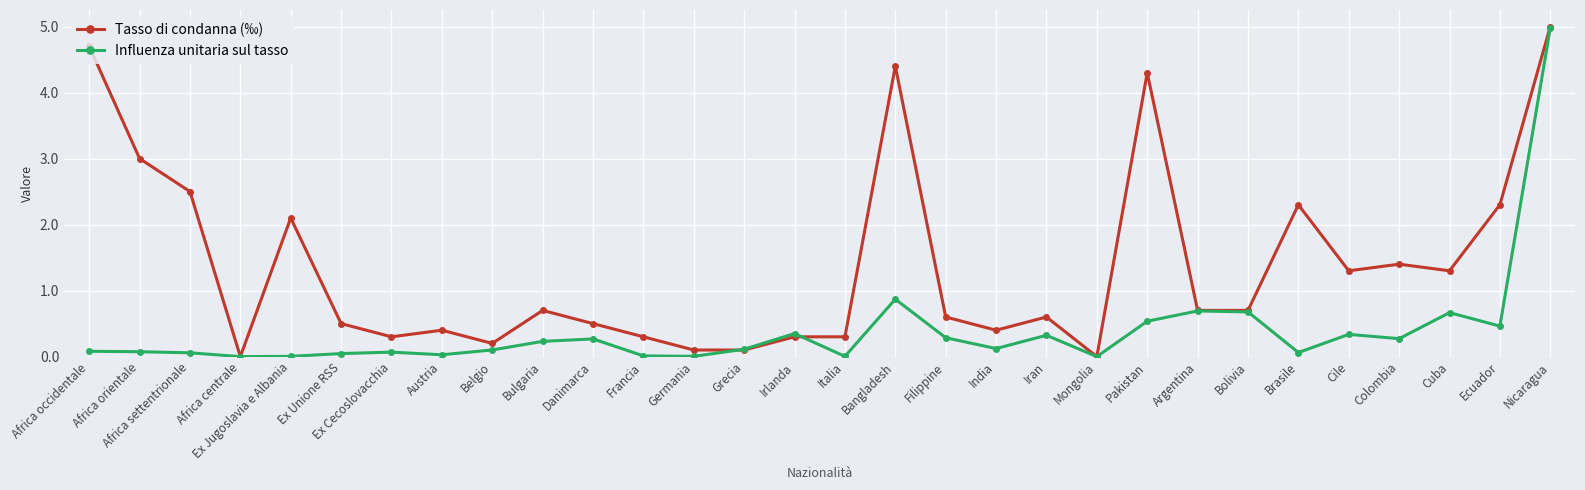

What is the label of the 26th point from the right?

Ex Jugoslavia e Albania